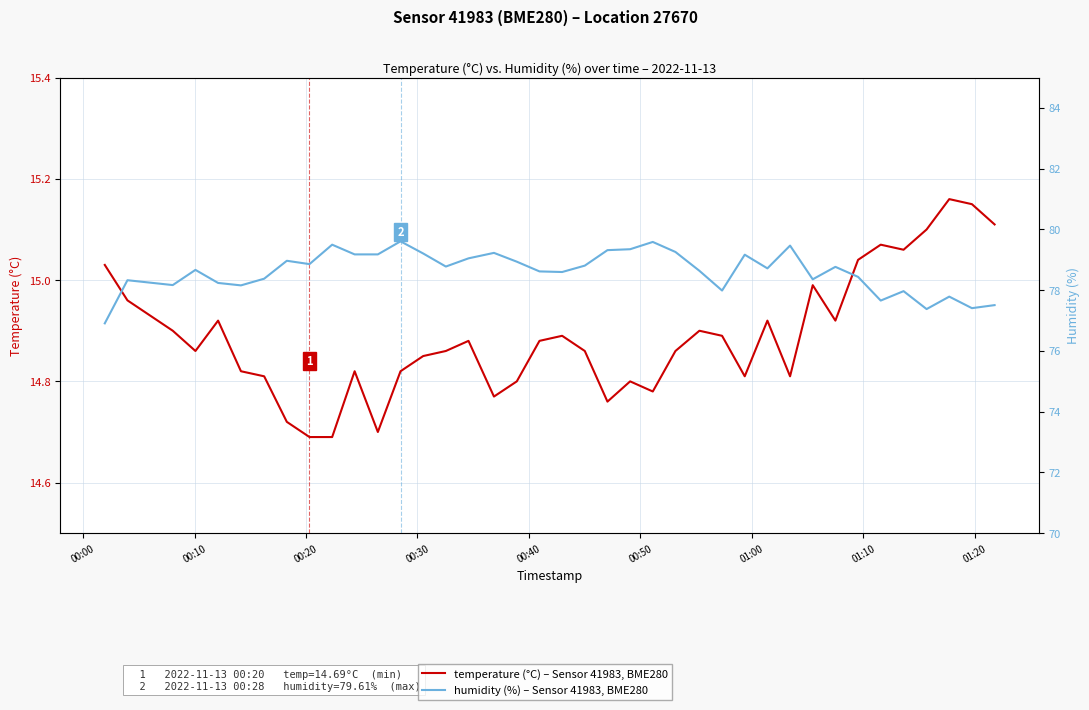

True or false: humidity (%) – Sensor 41983, BME280 and temperature (°C) – Sensor 41983, BME280 cross at least once.

False